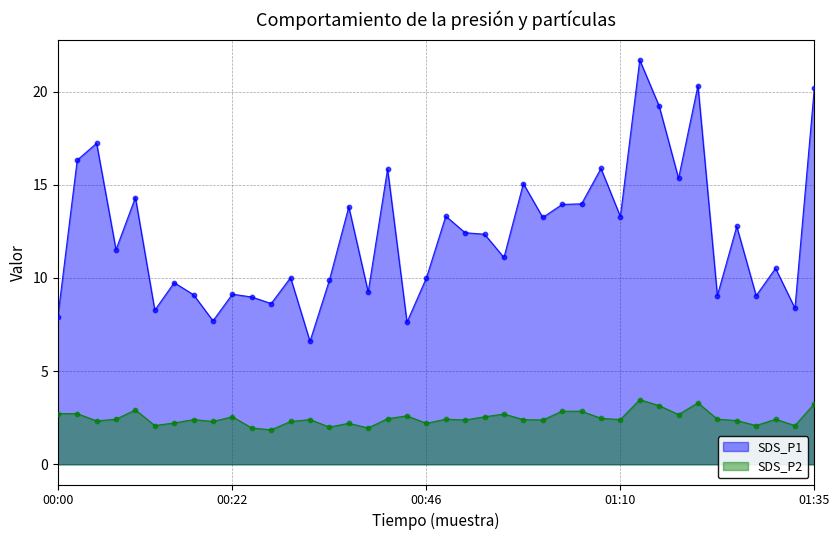

Which series reaches the maximum Y coordinate?

SDS_P1